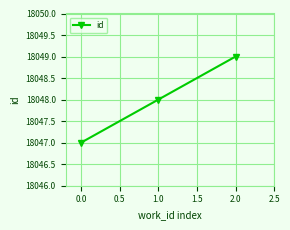

Reading left to right, what are all the values shown in this chart?

0.0=18047	1.0=18048	2.0=18049